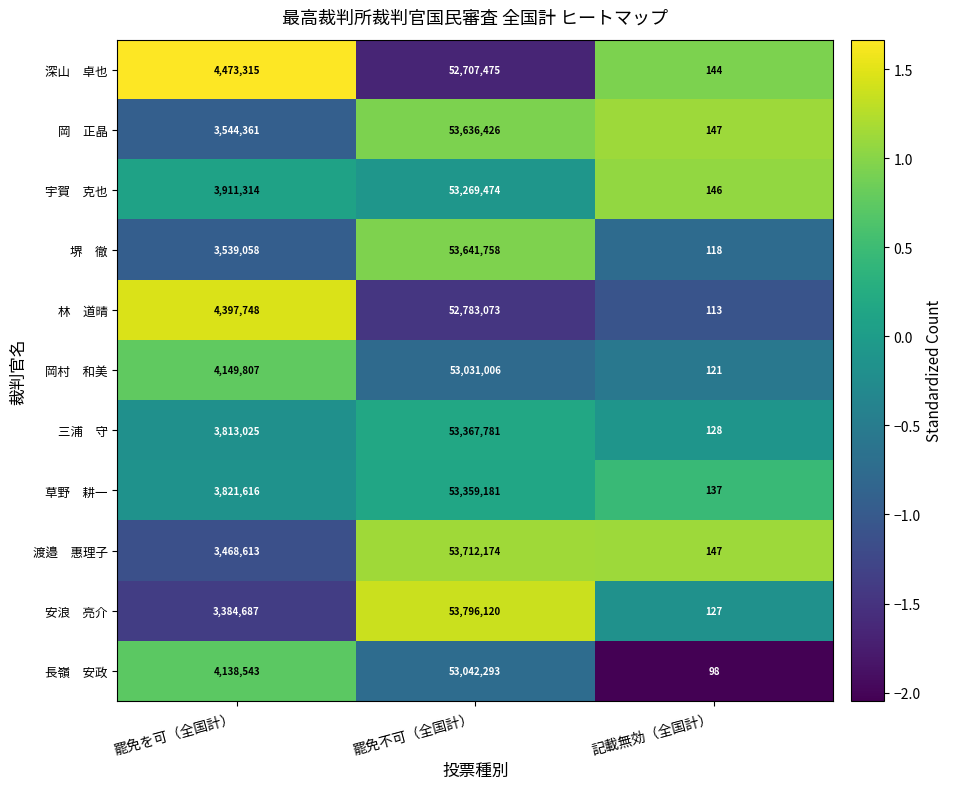

What is the total value across all series at 記載無効（全国計）?

1426